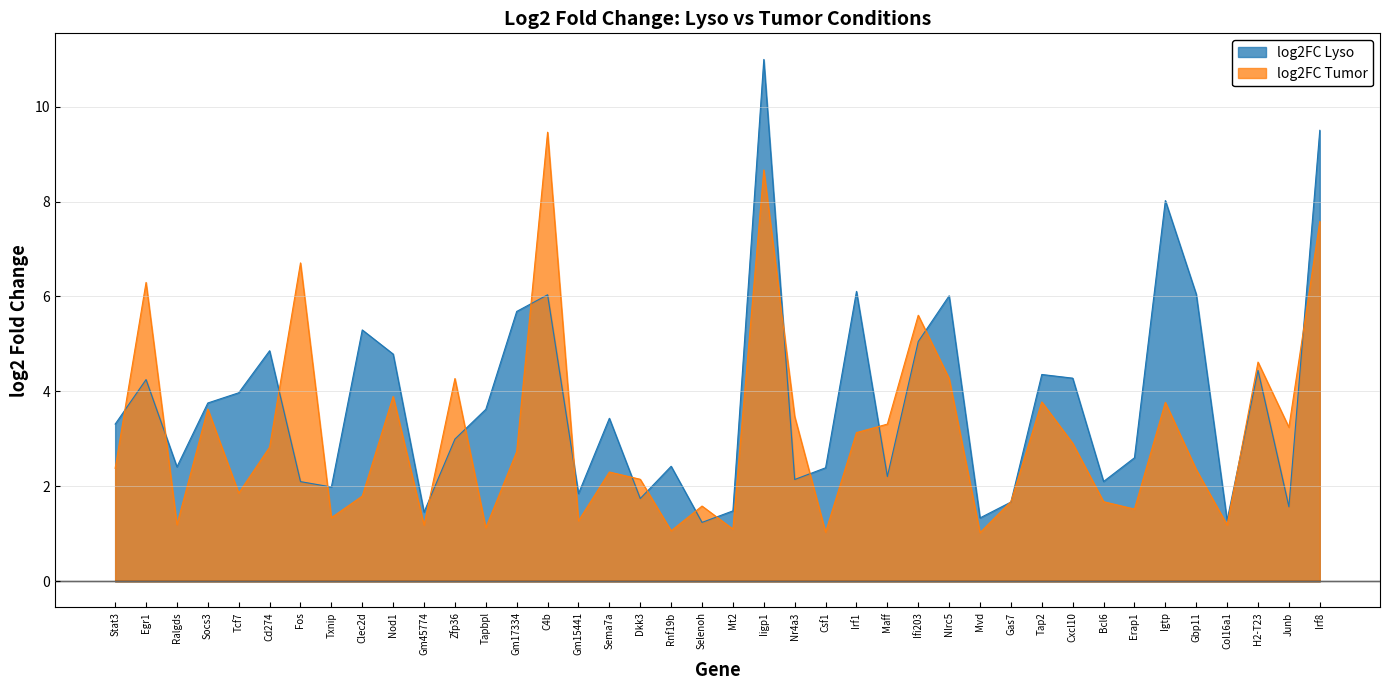

How many values in the log2FC Tumor series are below 2?

16